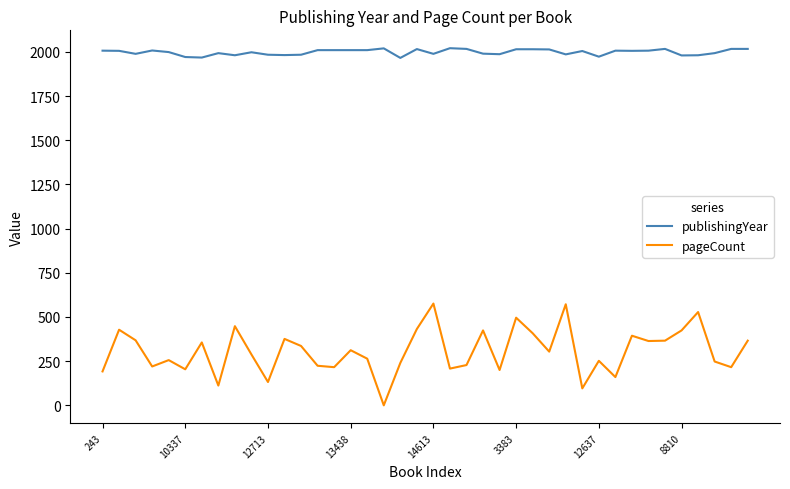

What is the difference between the maximum and minimum values in the pageCount series?

576